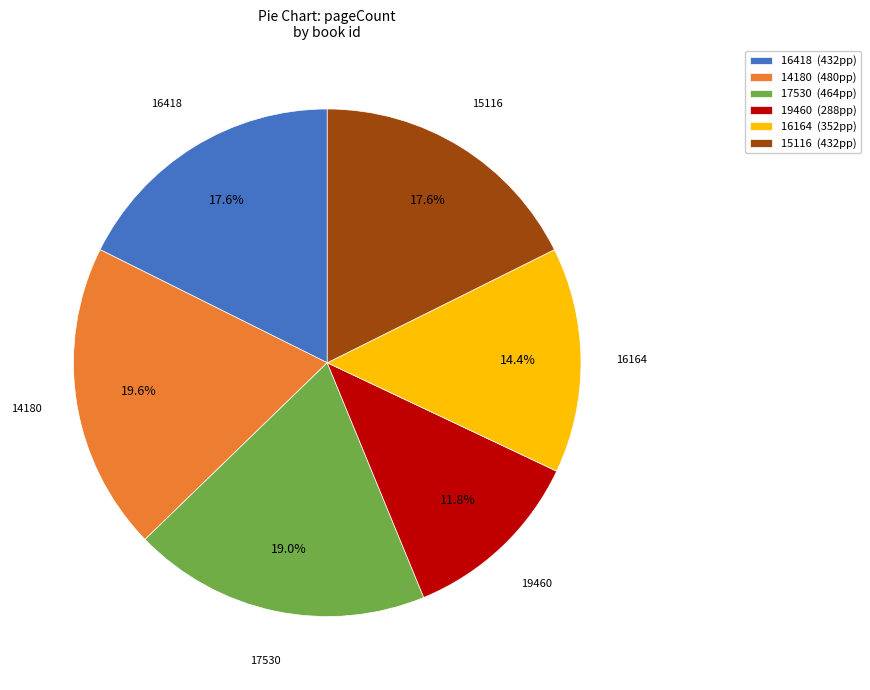

What is the largest slice in the pie chart?

14180